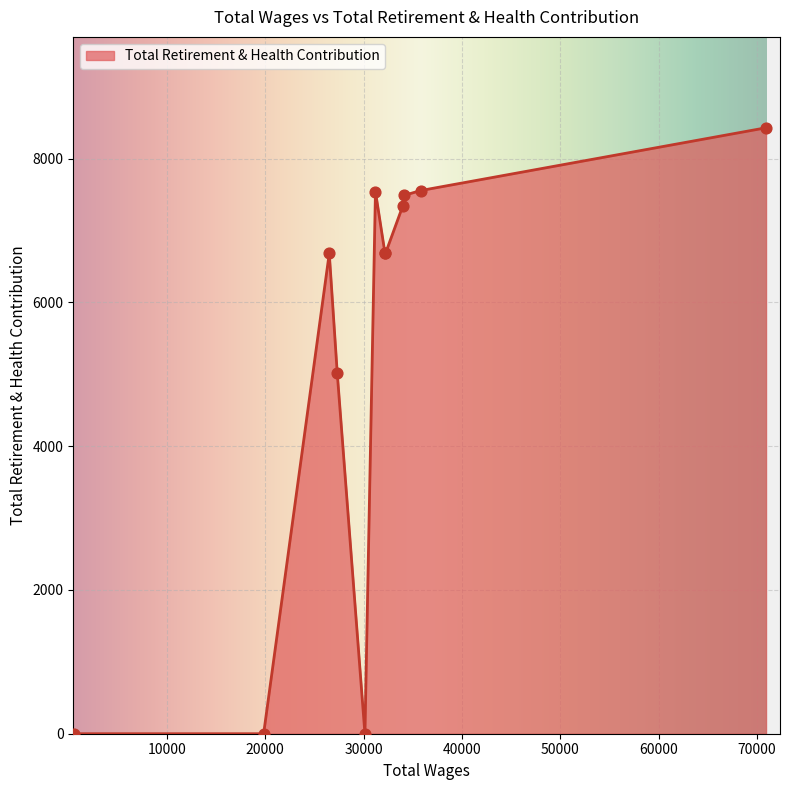

What is the maximum value shown in the chart?

8428